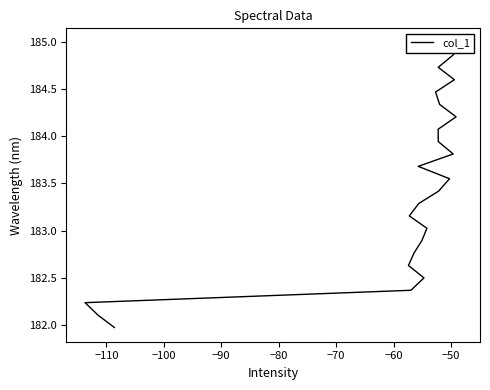

True or false: the data has more than 0 interior local peaks.

False